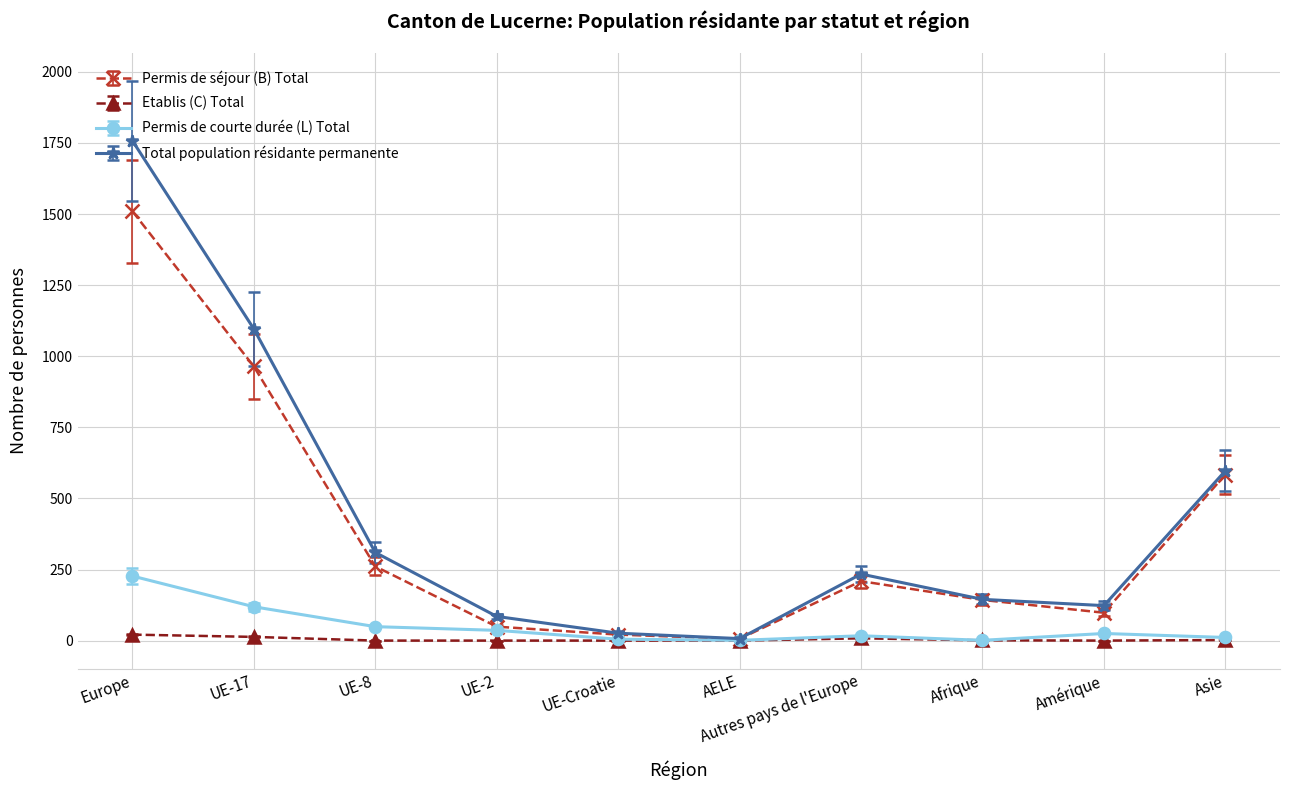

Where is the first local maximum for Total population résidante permanente?

Autres pays de l'Europe